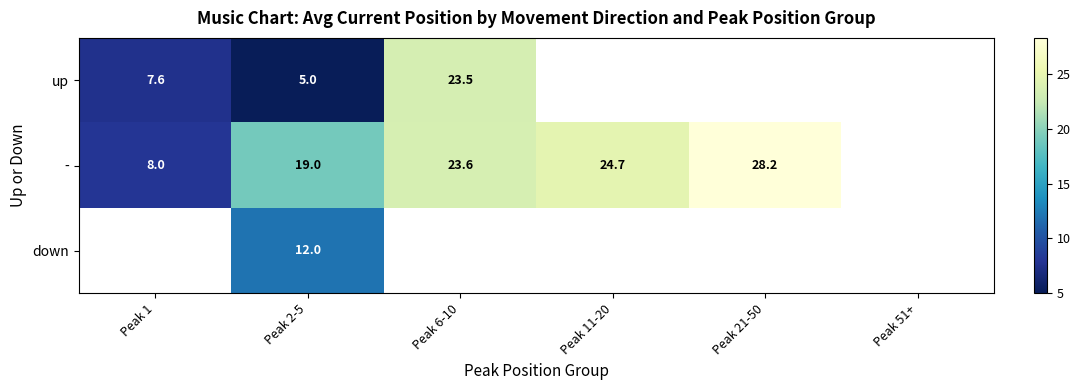

Is it true that - equals 26.7 at Peak 2-5?

False